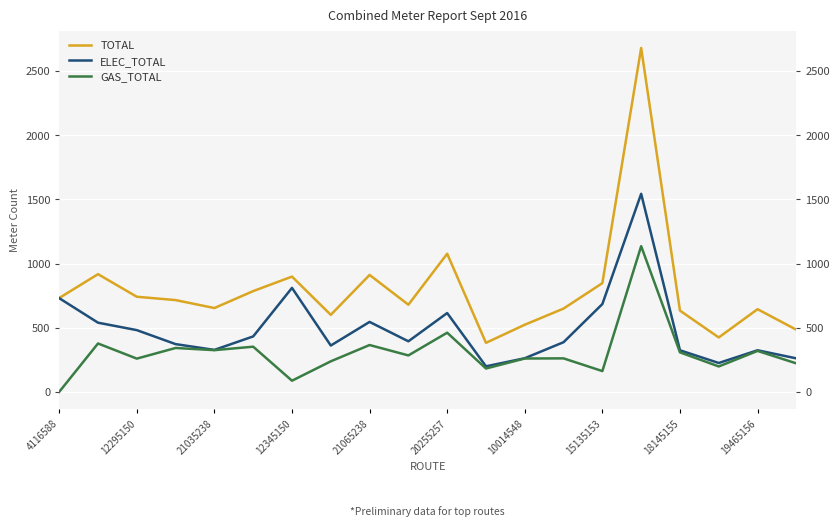

Is the value of GAS_TOTAL at 4116588 greater than the value of ELEC_TOTAL at 19465156?

No